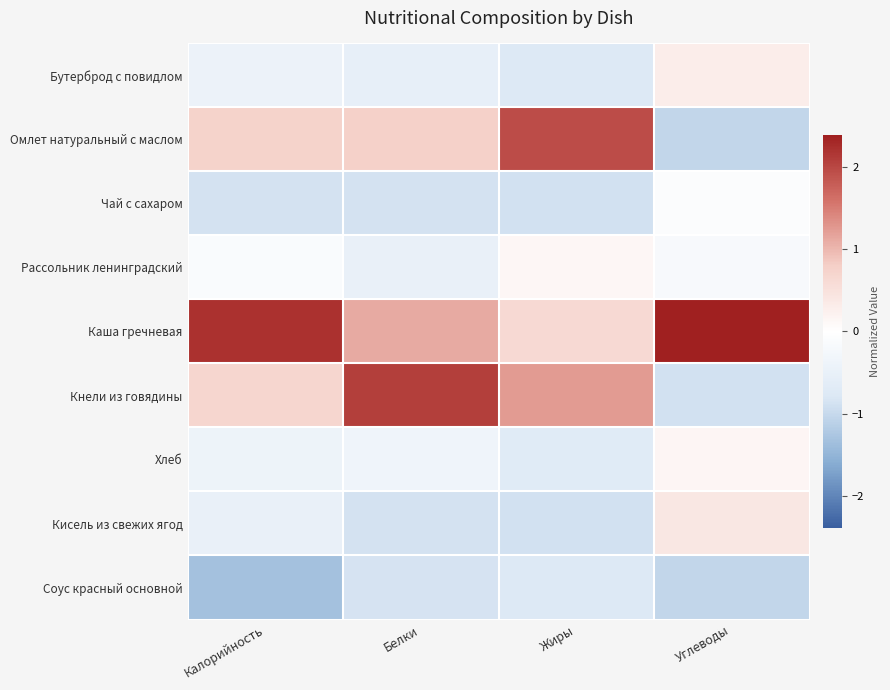

Count the number of categories in the chart.

4